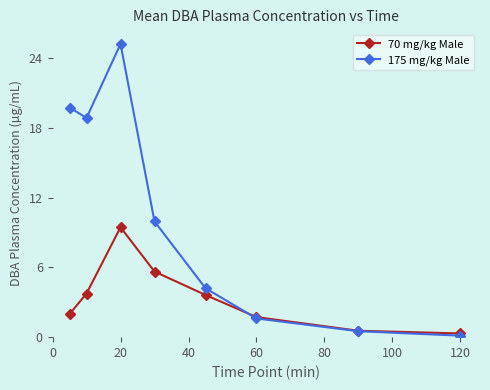

Which series ends up on top after the final intersection of 175 mg/kg Male and 70 mg/kg Male?

70 mg/kg Male